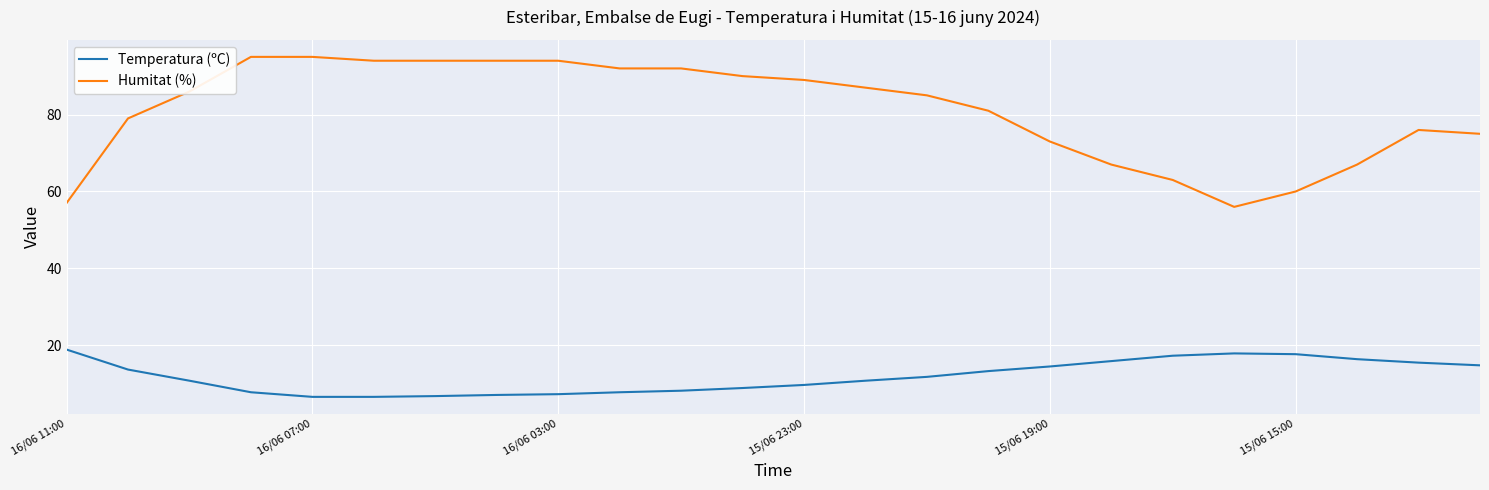

Which series has the largest total across all categories?

Humitat (%)